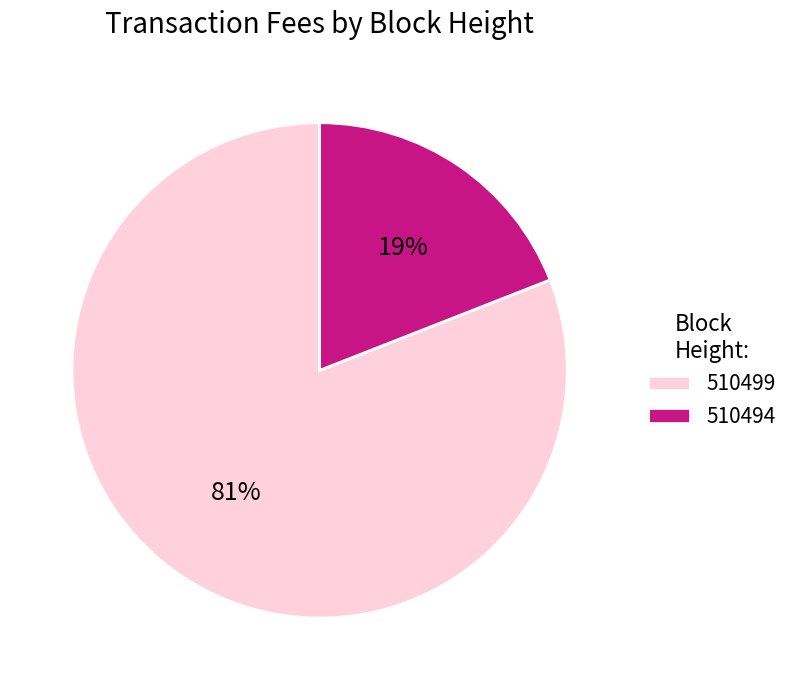

Which slice is the largest?

510499